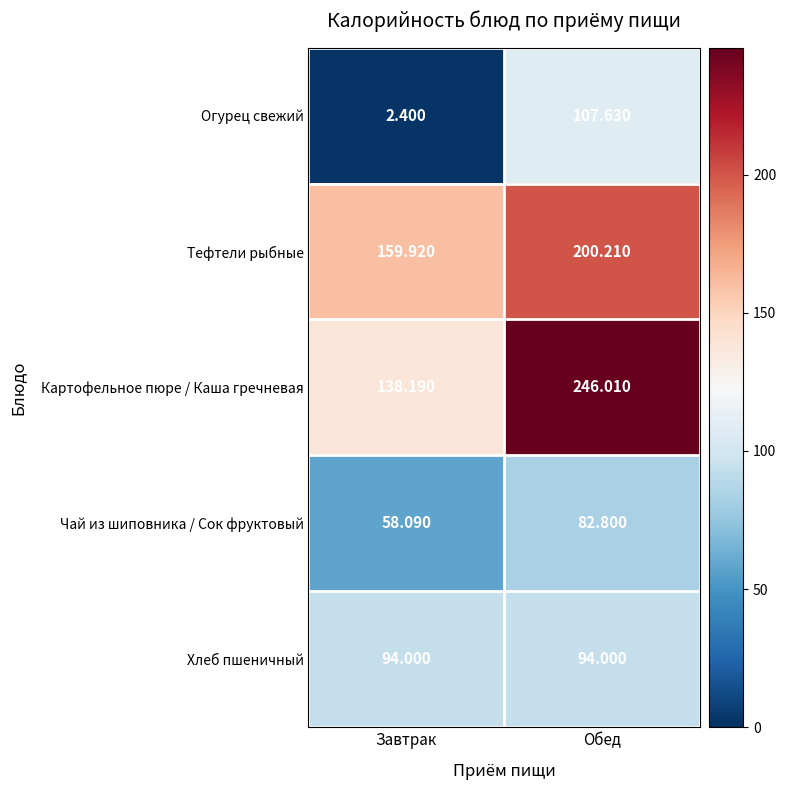

How many data points does each series have?

2